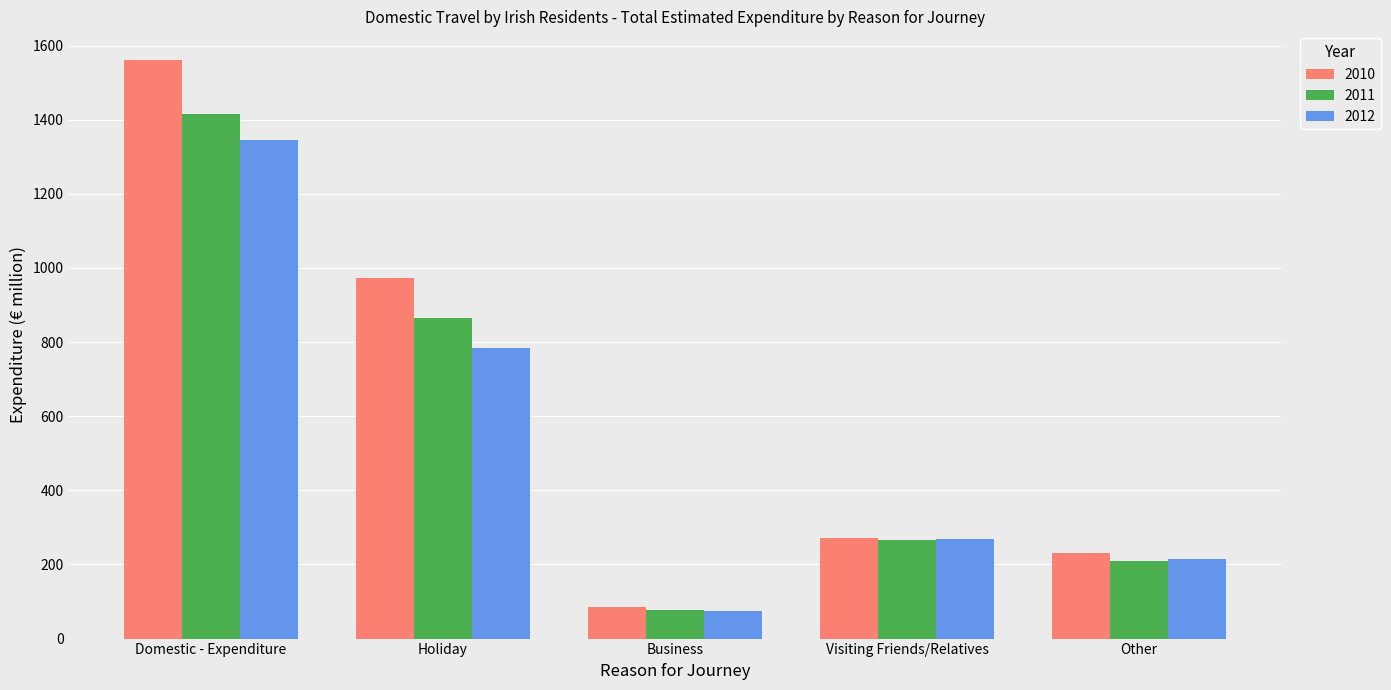

What is the sum of the 2011 values at Business and Holiday?

941.8